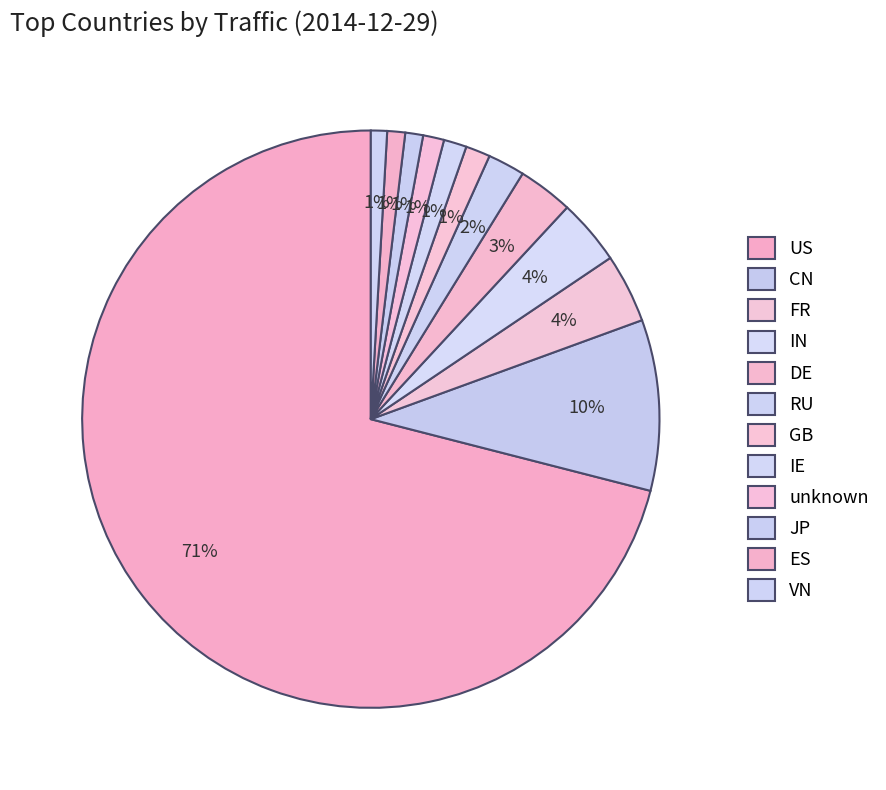

How many slices are in this pie chart?

12